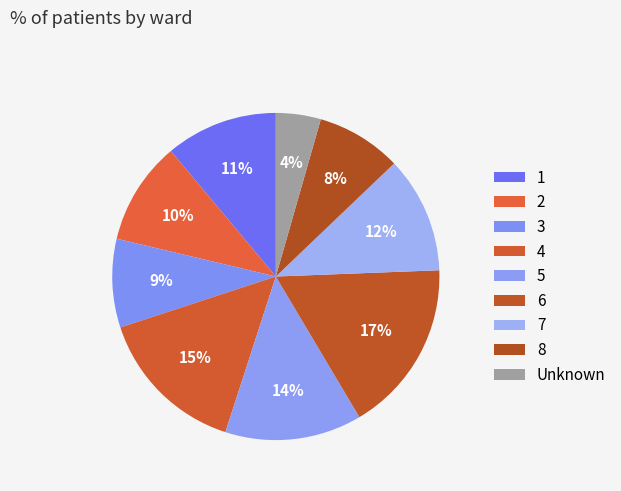

To the nearest percent, what is the average slice percentage?

11%